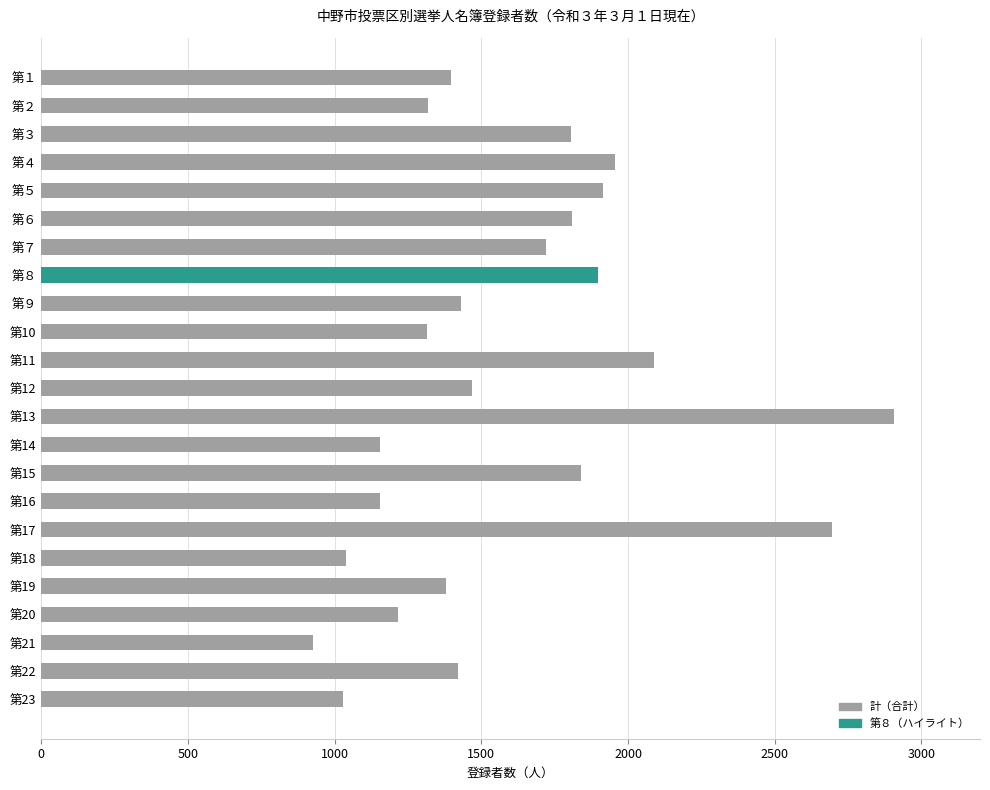

What is the value of the 20th bar from the top?

1217